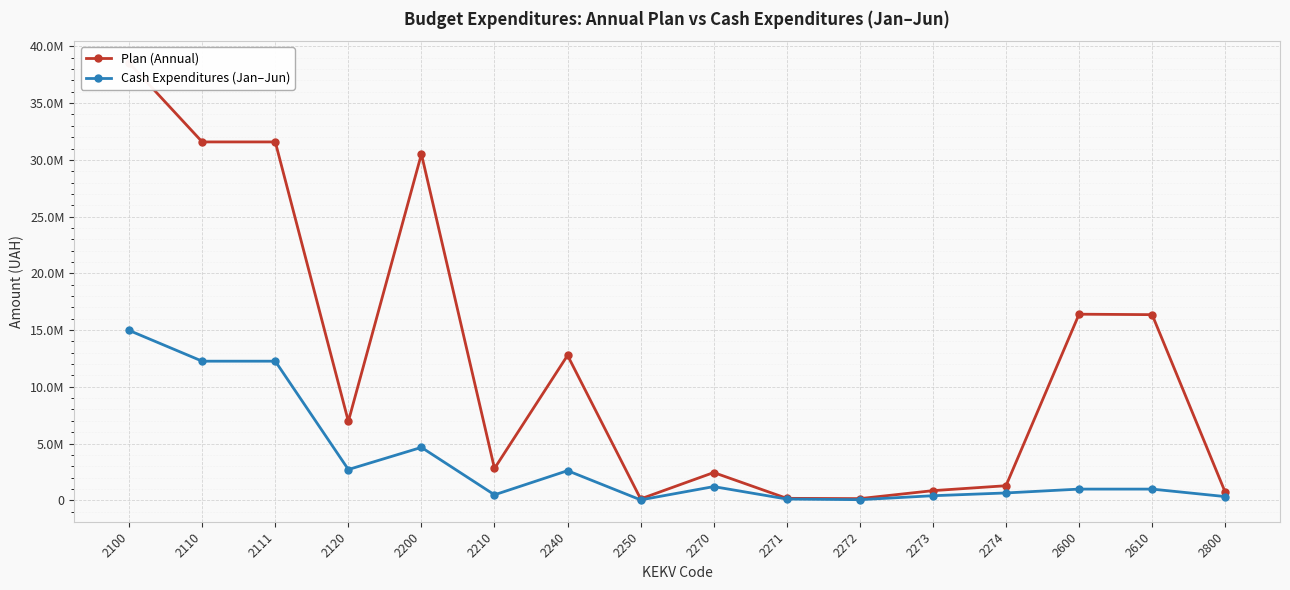

How many lines are shown in the chart?

2